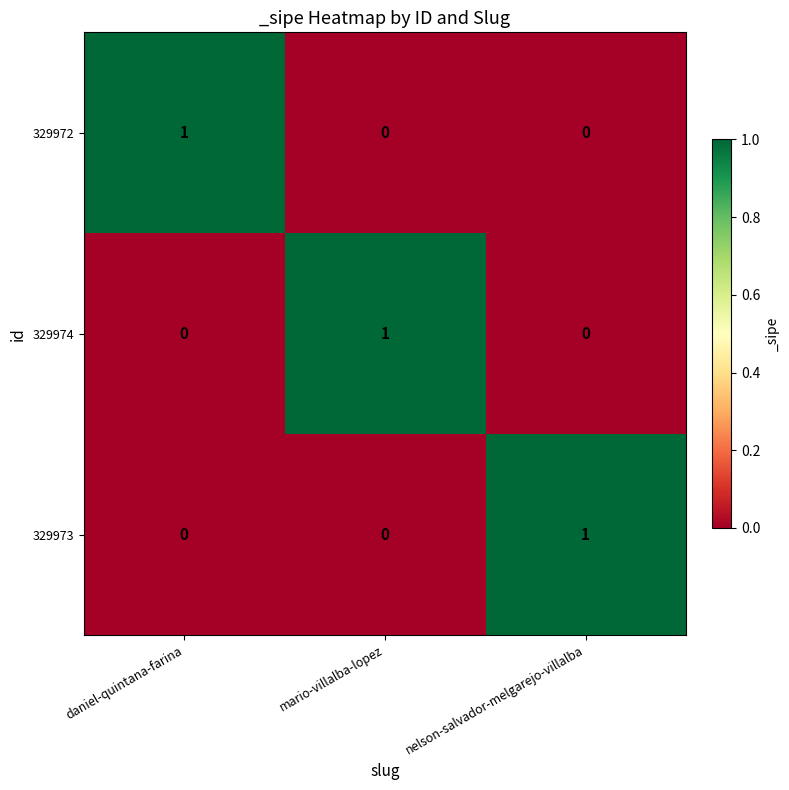

What is the spread (max minus min) of values at mario-villalba-lopez?

1